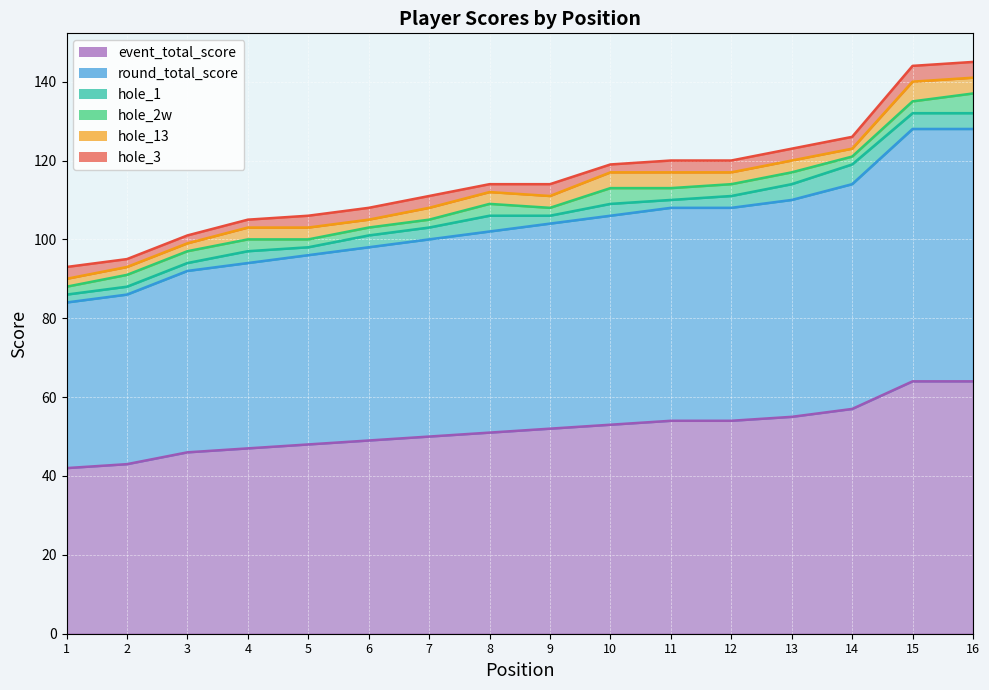

How many data points does each series have?

16